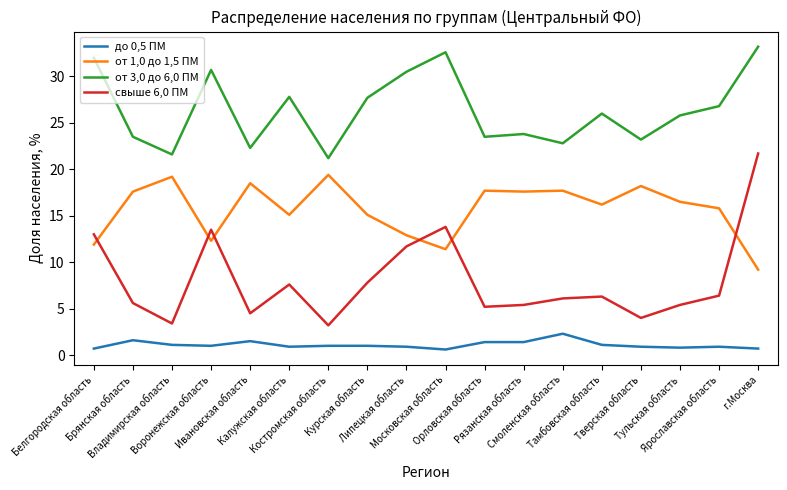

What is the minimum value for свыше 6,0 ПМ?

3.2